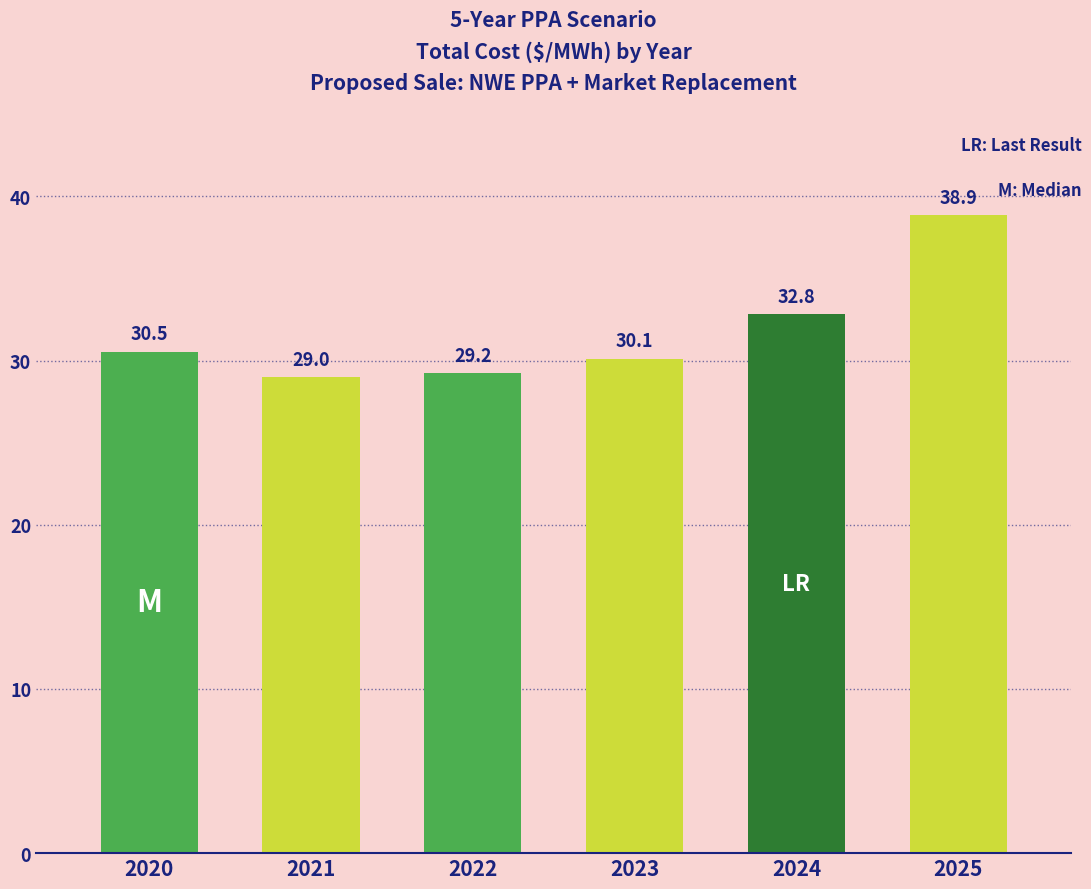

What is the ratio of the value at 2024 to the value at 2020?

1.1